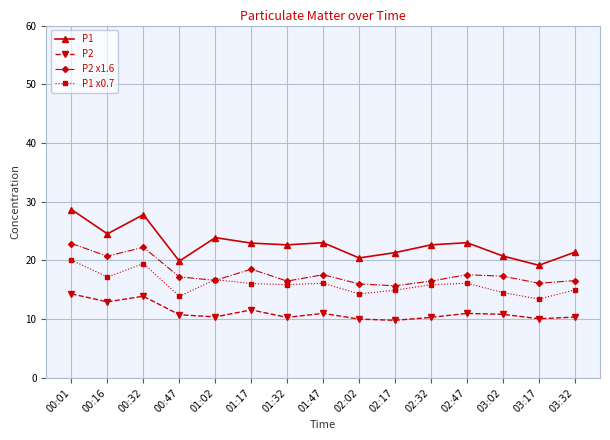

Which series has the largest range (max minus min)?

P1